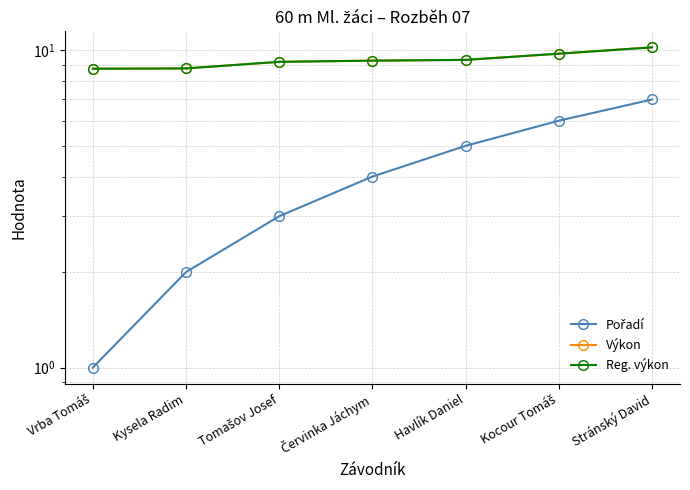

What is the difference between the highest and lowest values at Kocour Tomáš?

3.8